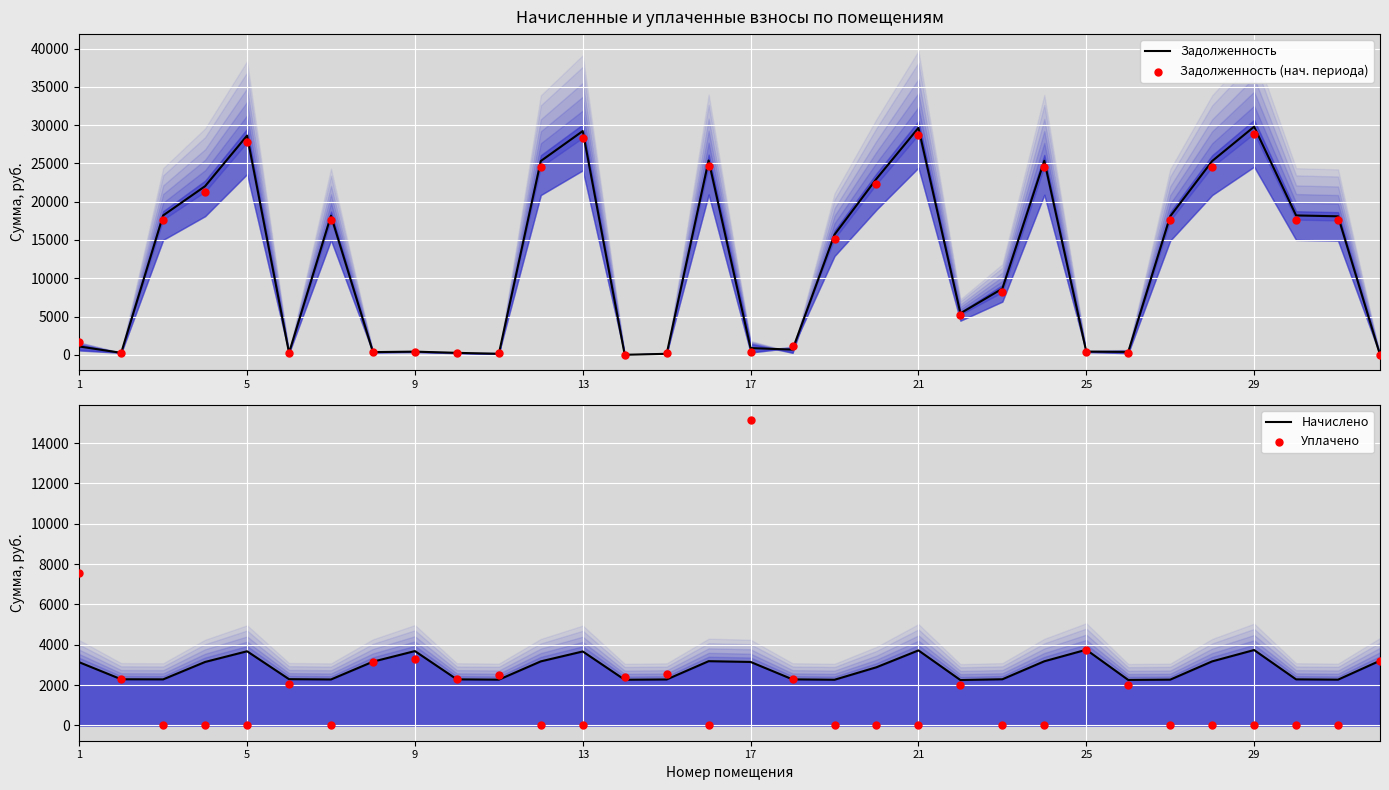

Which series has the largest Y range (max minus min)?

Задолженность